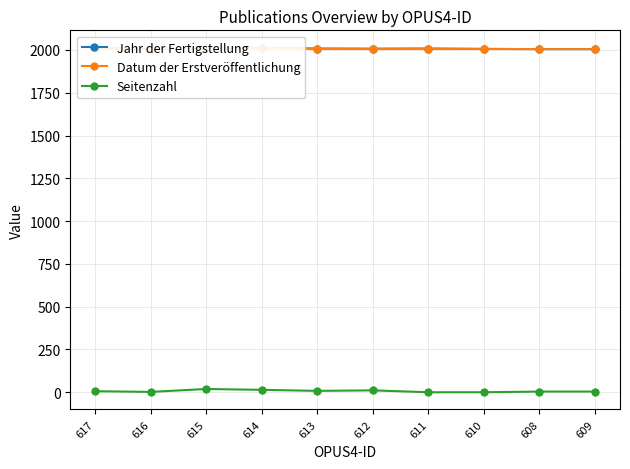

Which series has the largest range (max minus min)?

Seitenzahl